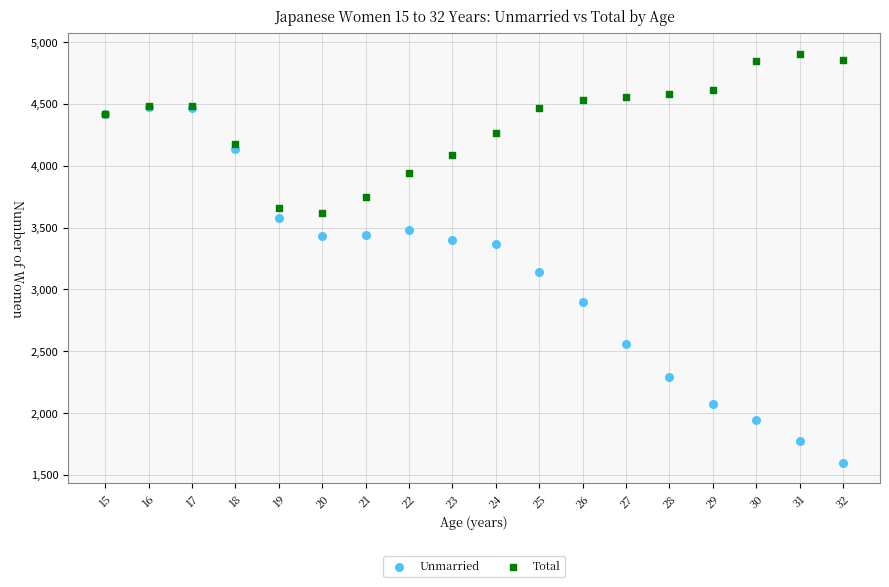

What are all the series names shown in the legend?

Unmarried, Total